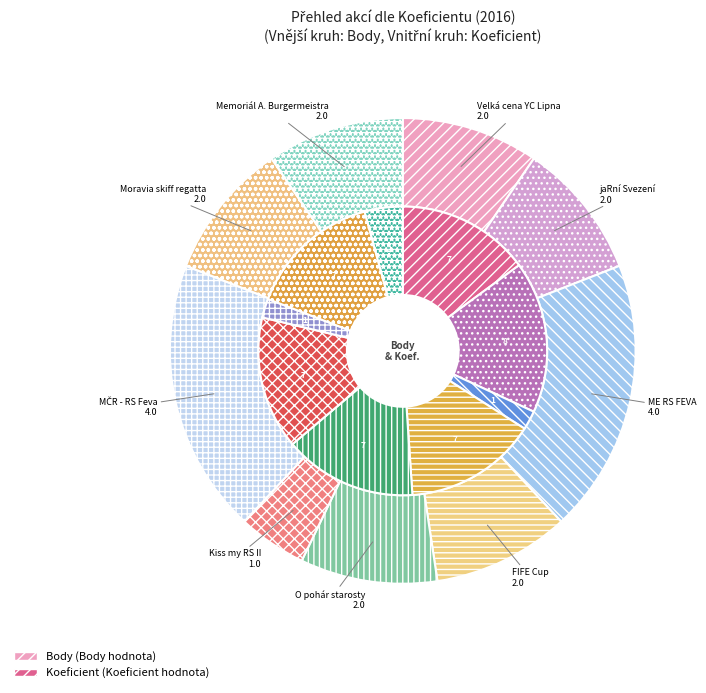

What is the smallest slice in the pie chart?

Kiss my RS II